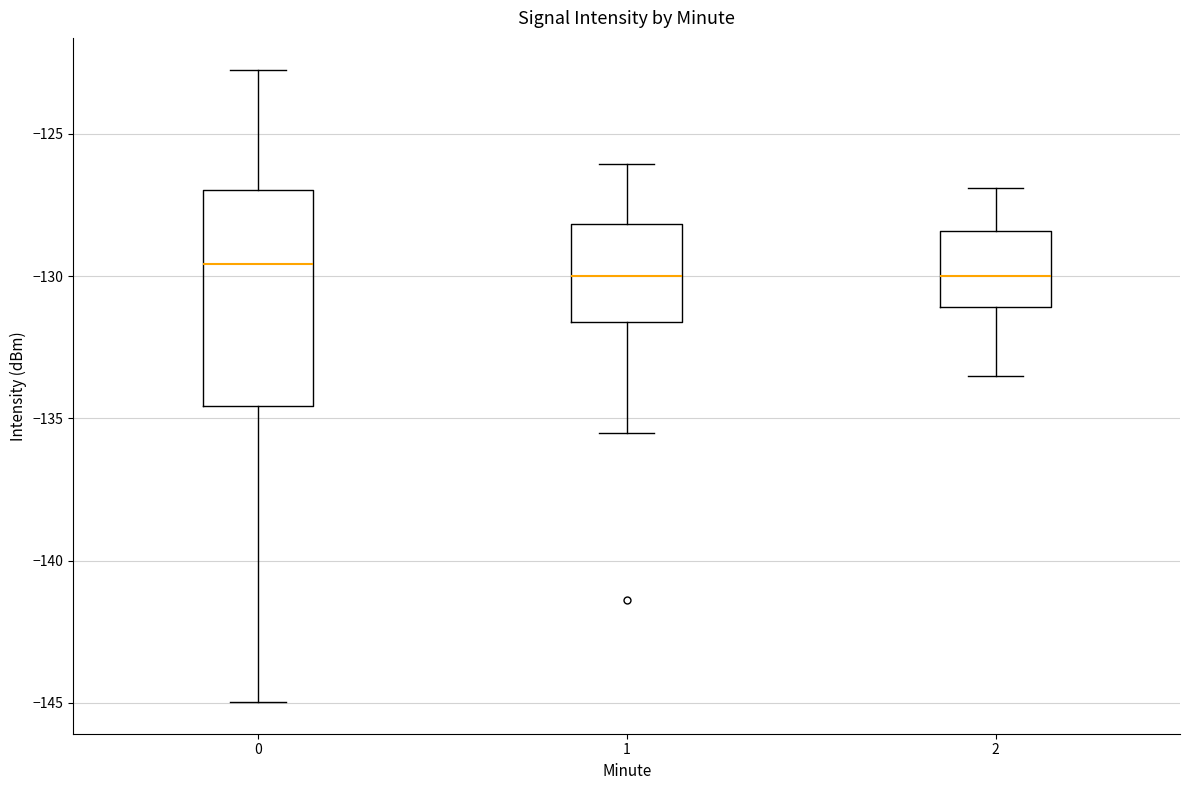

Reading left to right, transcribe this box plot: for each box, give where its median line is, the range the box spans, and where its two whiskers end, as read against the y-axis. The values are not printed on the chart, so give them approximately, as read against the axis.

0: median -129.5, box -134.5 to -127.0, whiskers -145.0 to -122.5
1: median -130.0, box -131.5 to -128.0, whiskers -135.5 to -126.0
2: median -130.0, box -131.0 to -128.5, whiskers -133.5 to -127.0